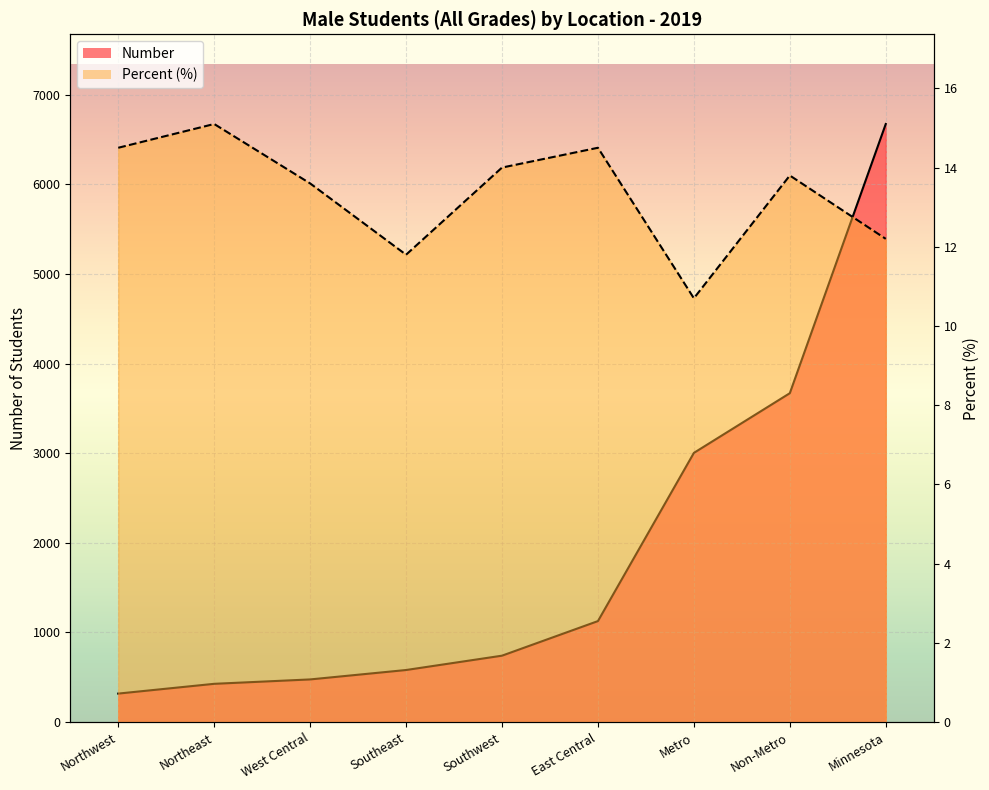

Where is the first local minimum for Percent?

Southeast